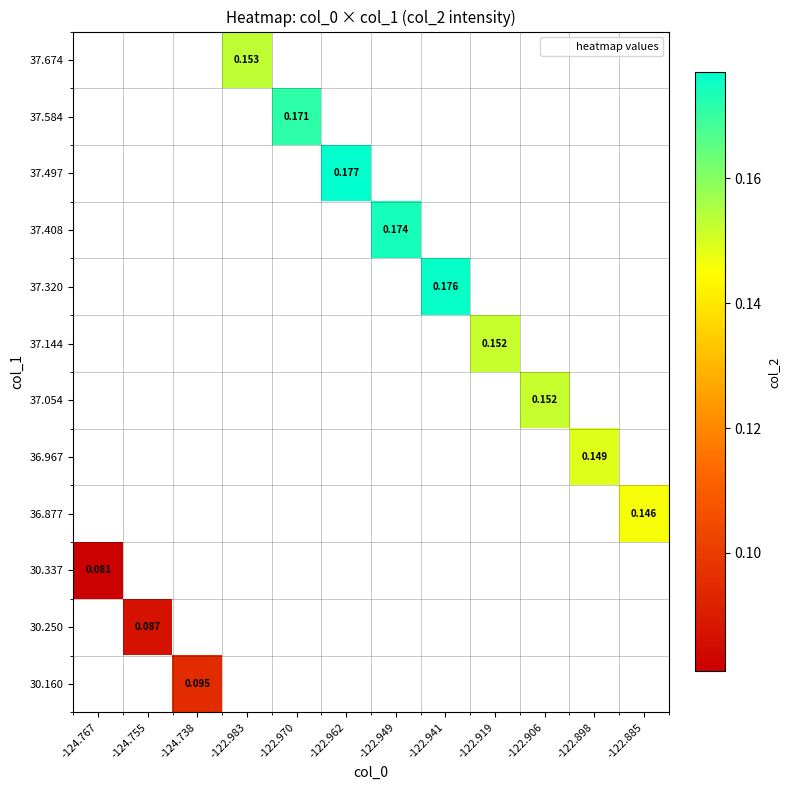

Which label corresponds to the largest value in the chart?

-122.962